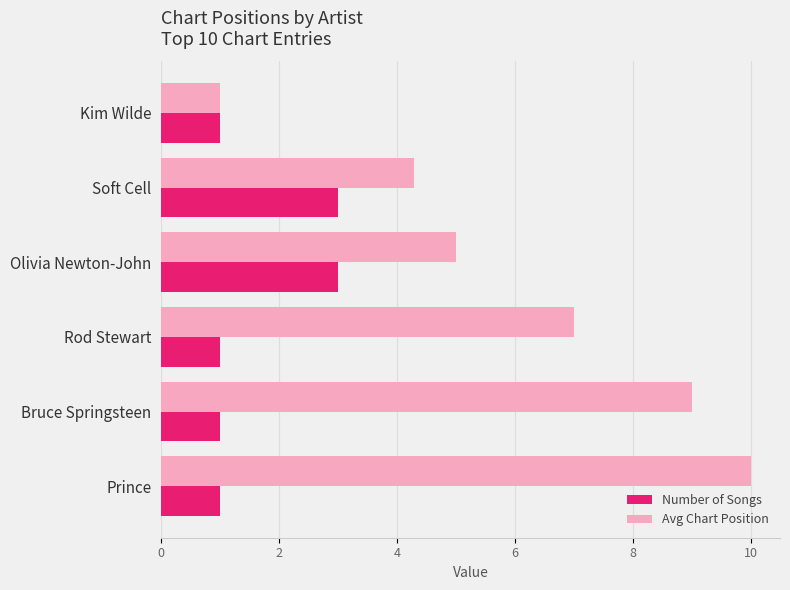

Which series has the largest range (max minus min)?

Avg Chart Position